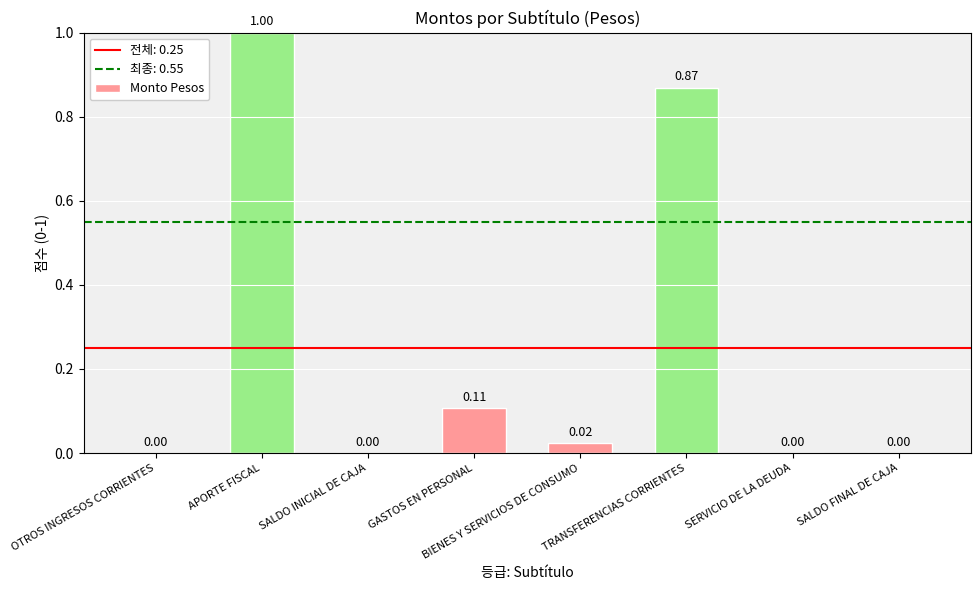

Between SERVICIO DE LA DEUDA and BIENES Y SERVICIOS DE CONSUMO, which is larger?

BIENES Y SERVICIOS DE CONSUMO